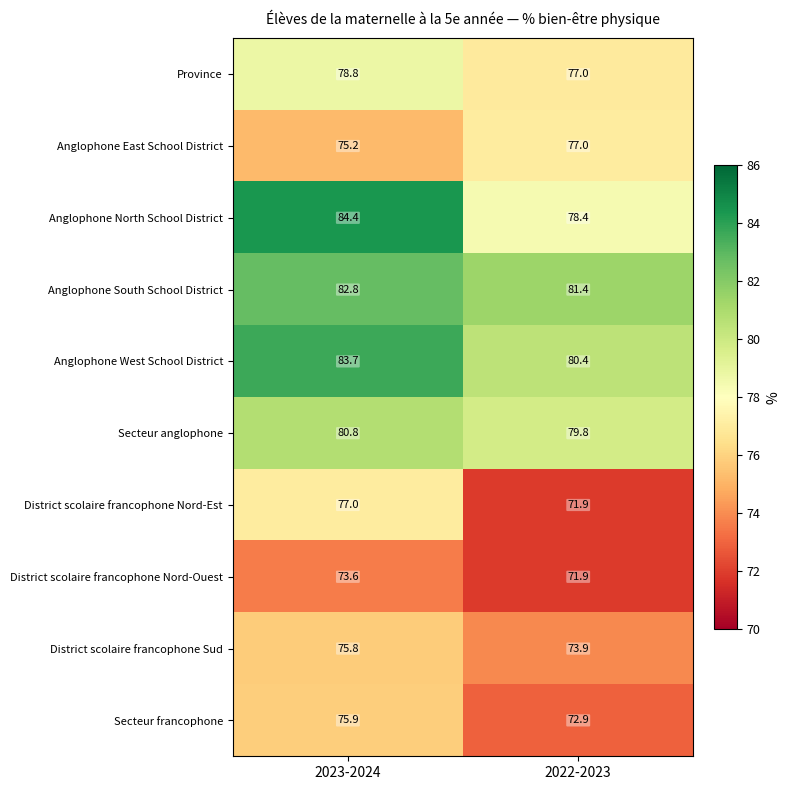

At how many categories does at least one series exceed 78?

2